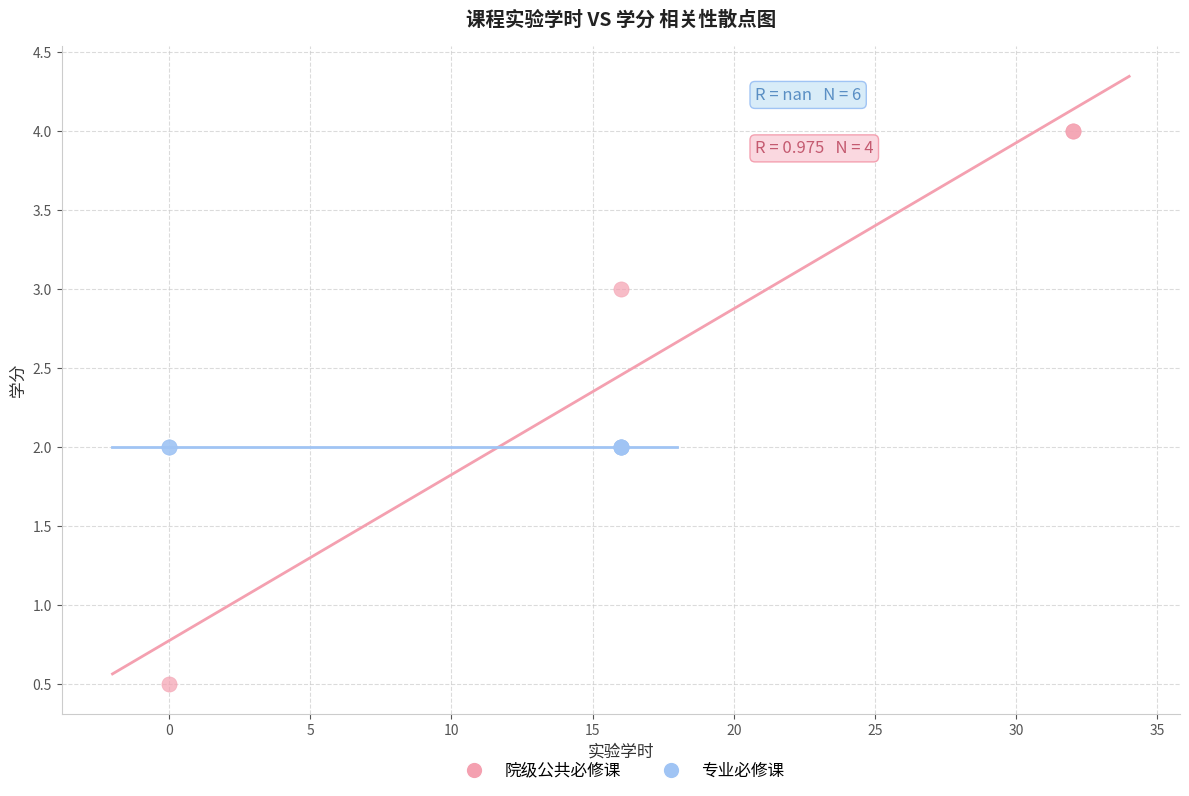

Which series contains the highest Y value?

院级公共必修课